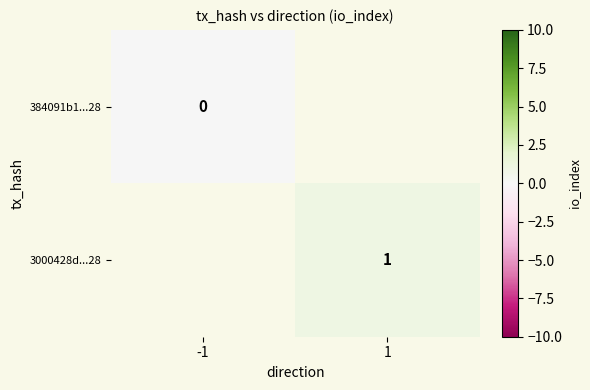

At how many categories does at least one series exceed 0?

1